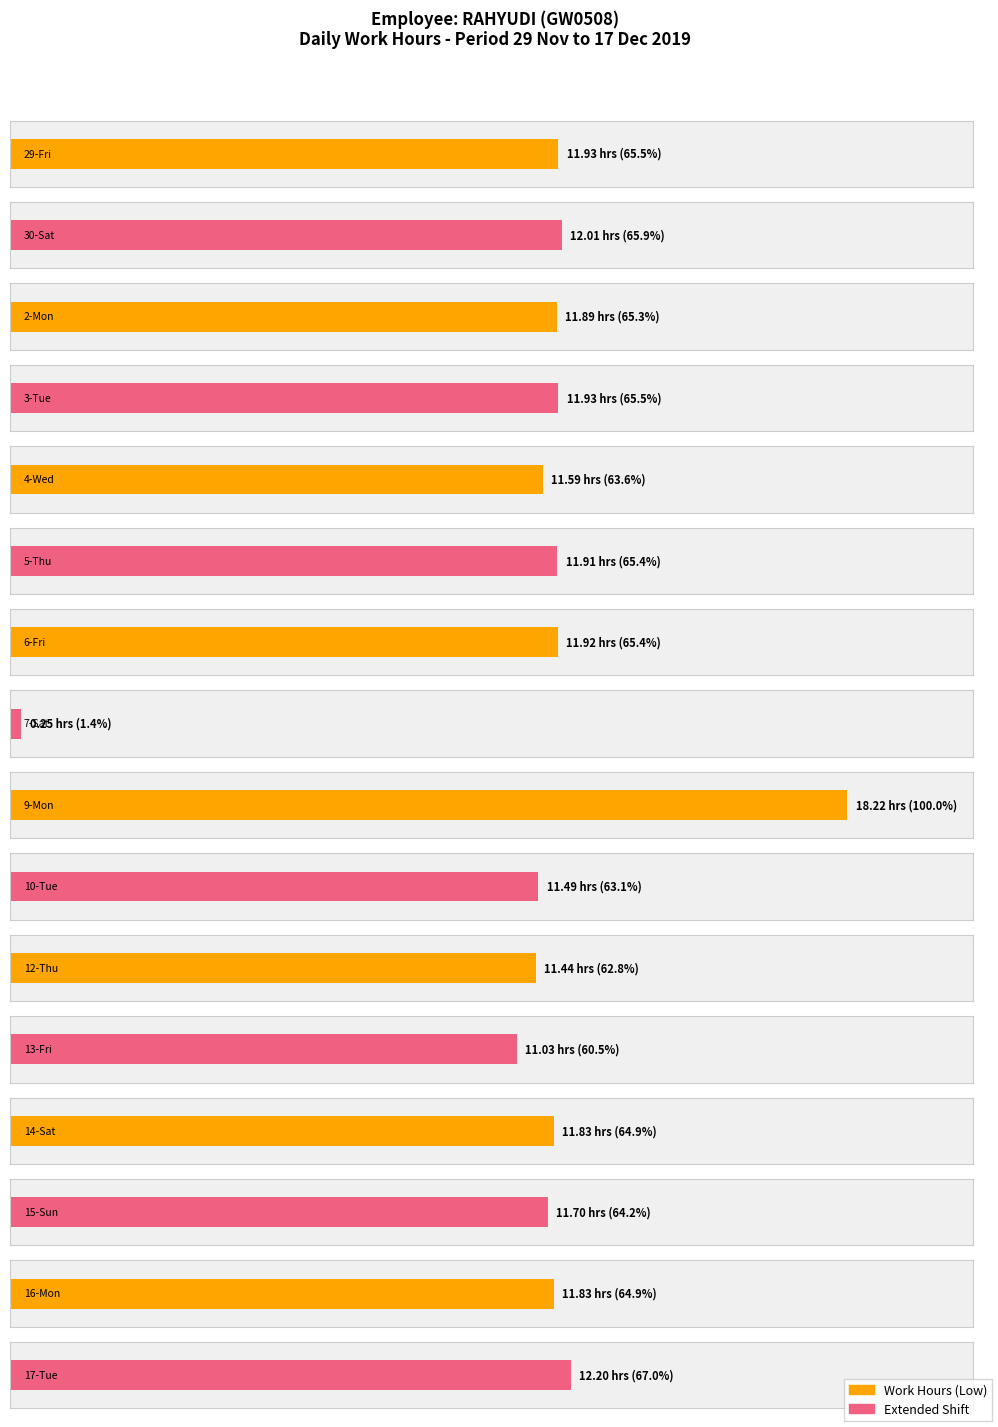

Is it true that Low (hours) equals 6.6 at 13-Fri?

False